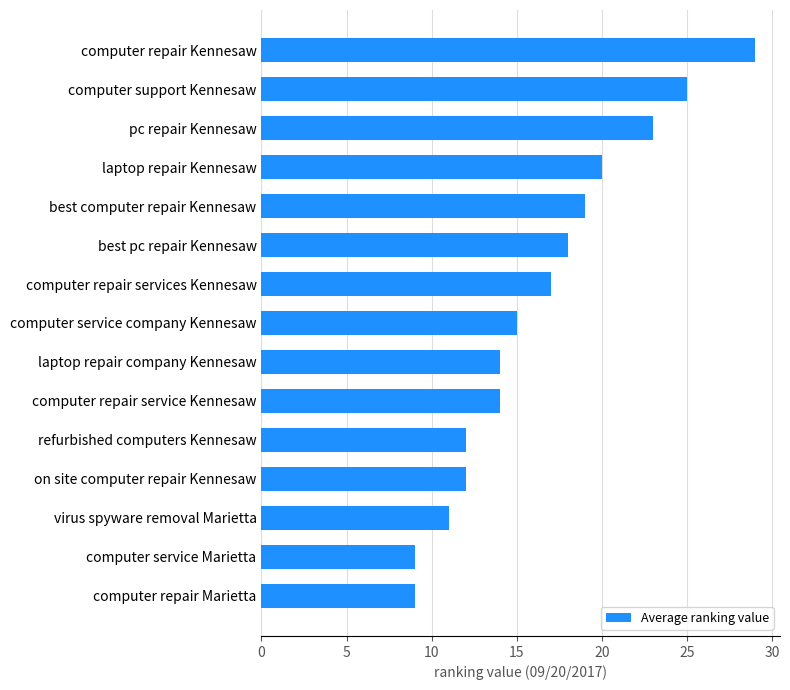

The chart shows a value of 32 at laptop repair Kennesaw. True or false?

False